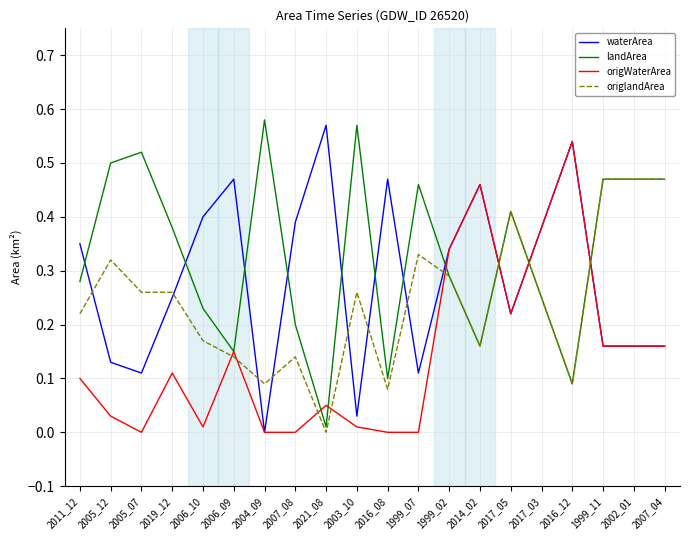

List the series in order of their overall mean, lowest first.

origWaterArea, origlandArea, waterArea, landArea